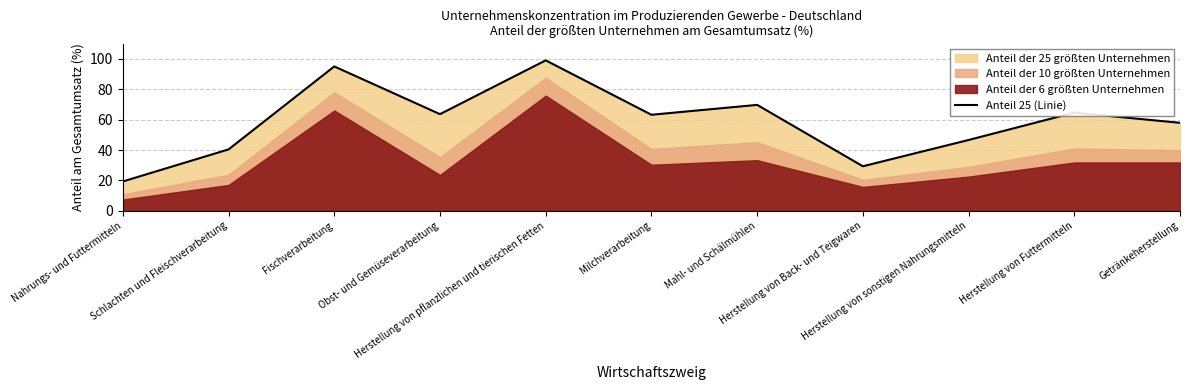

What is the label of the 6th point from the right?

Milchverarbeitung